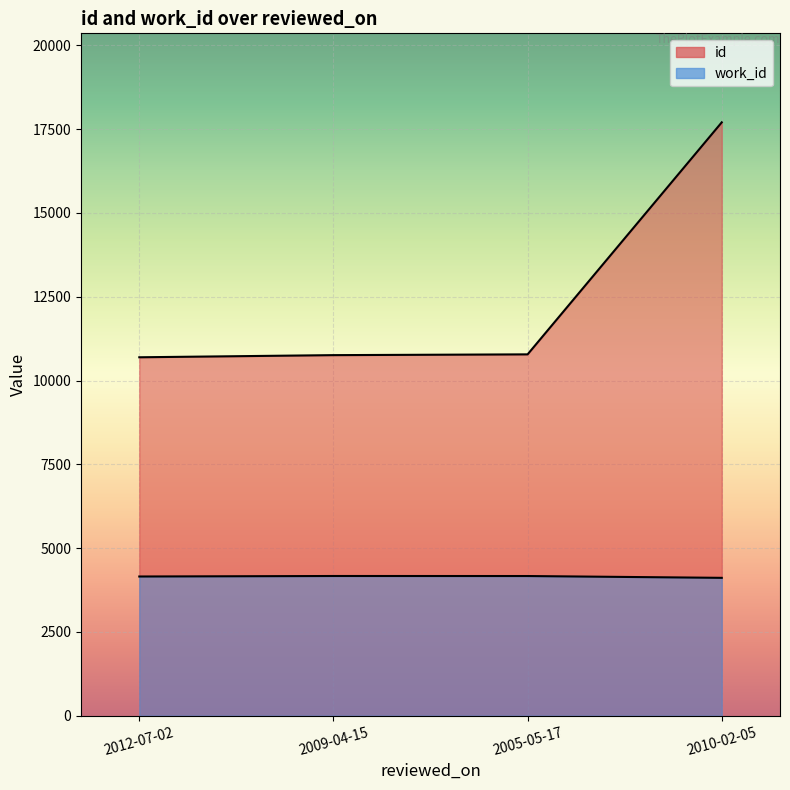

How many lines are shown in the chart?

2